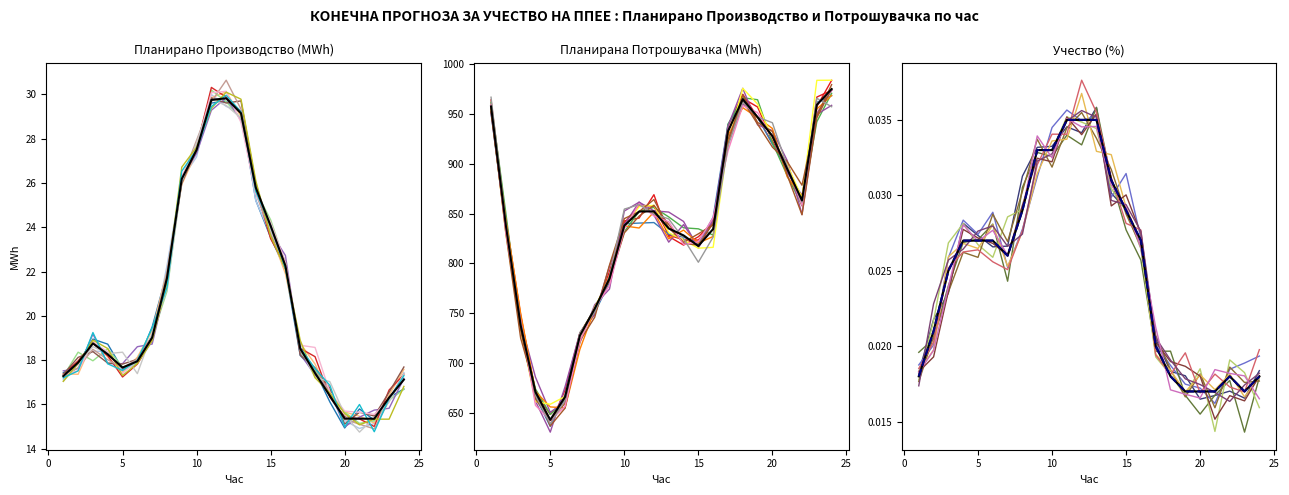

At how many categories does at least one series exceed 31?

24